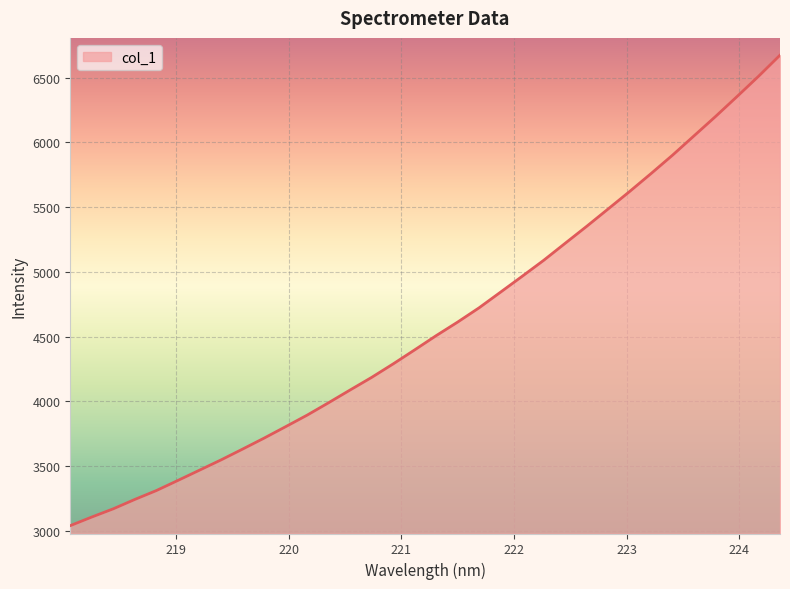

What is the difference between the maximum and minimum values?

3633.4